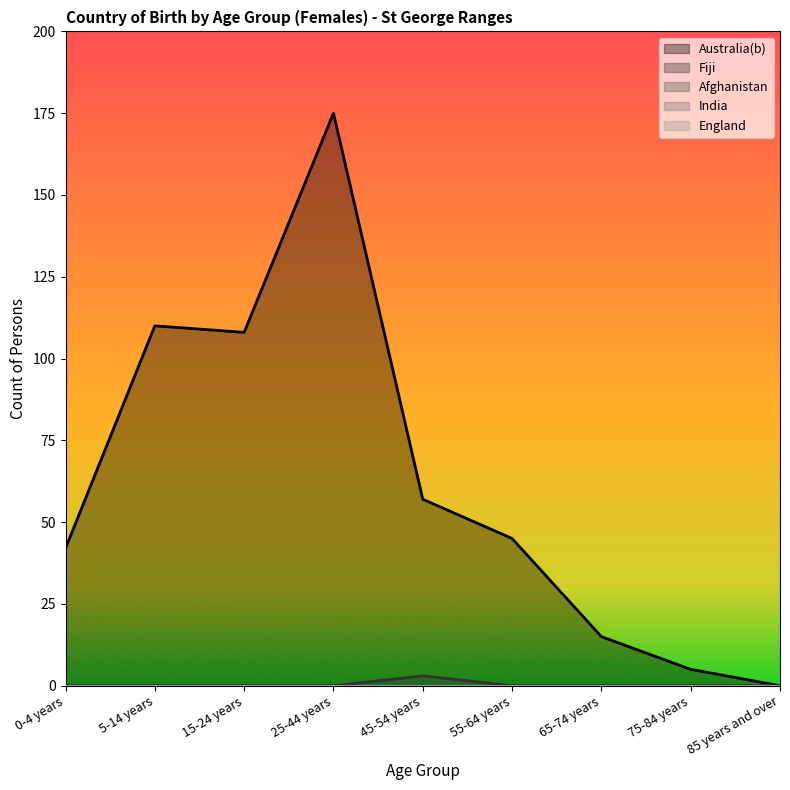

What is the maximum value shown in the chart?

175